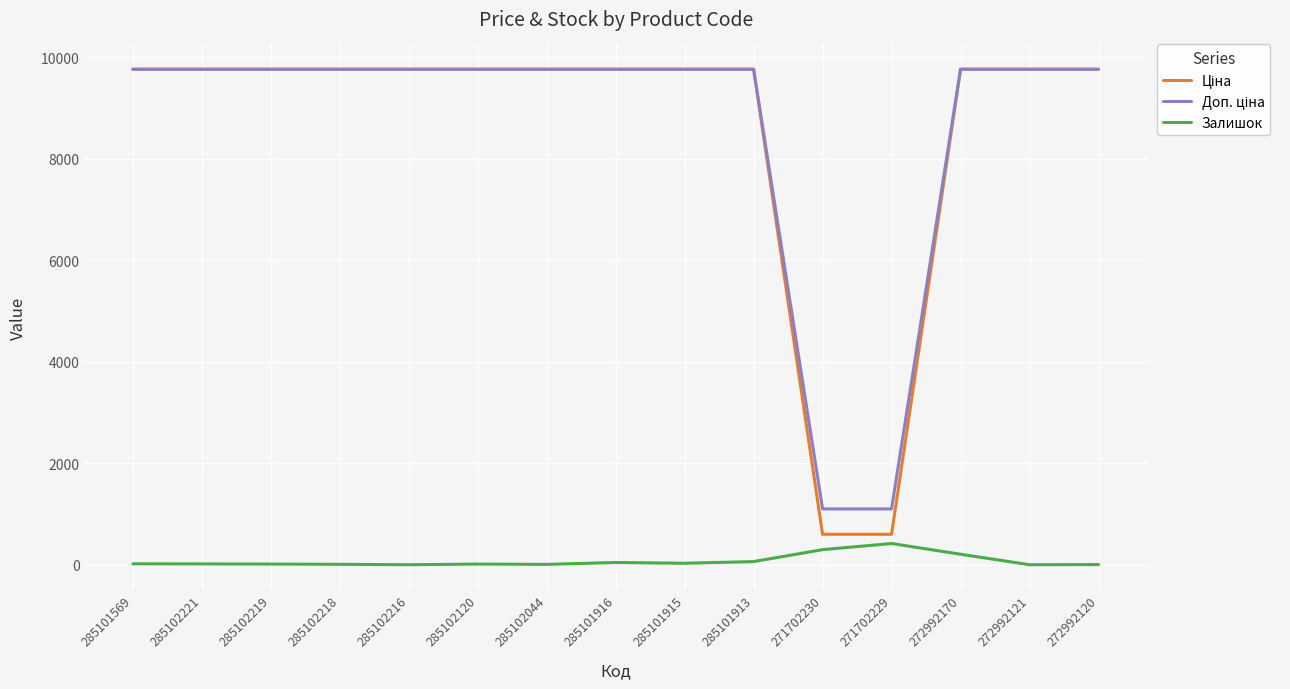

The Залишок series shows 8.0 at 285102218. True or false?

True